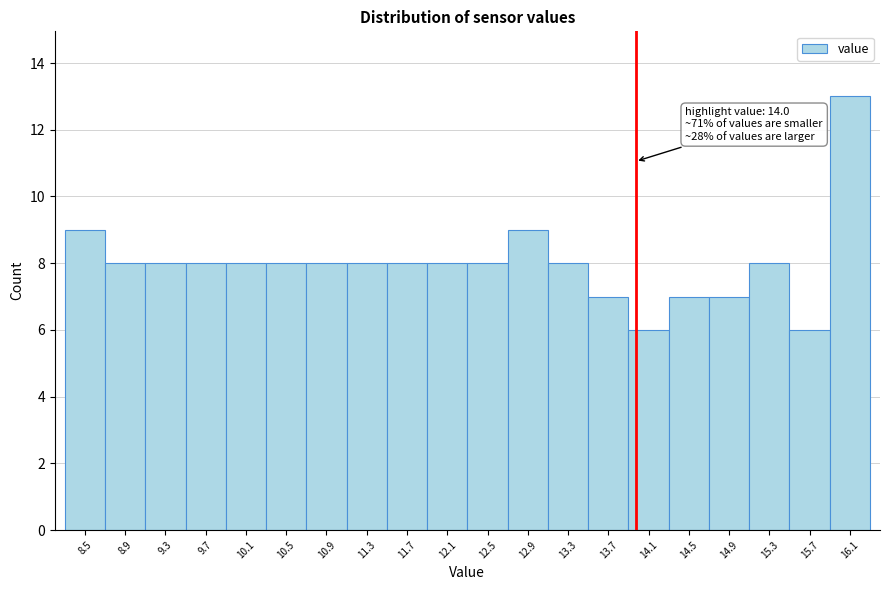

Over which range of the x-axis is the bar tallest?

15.95 to 16.35